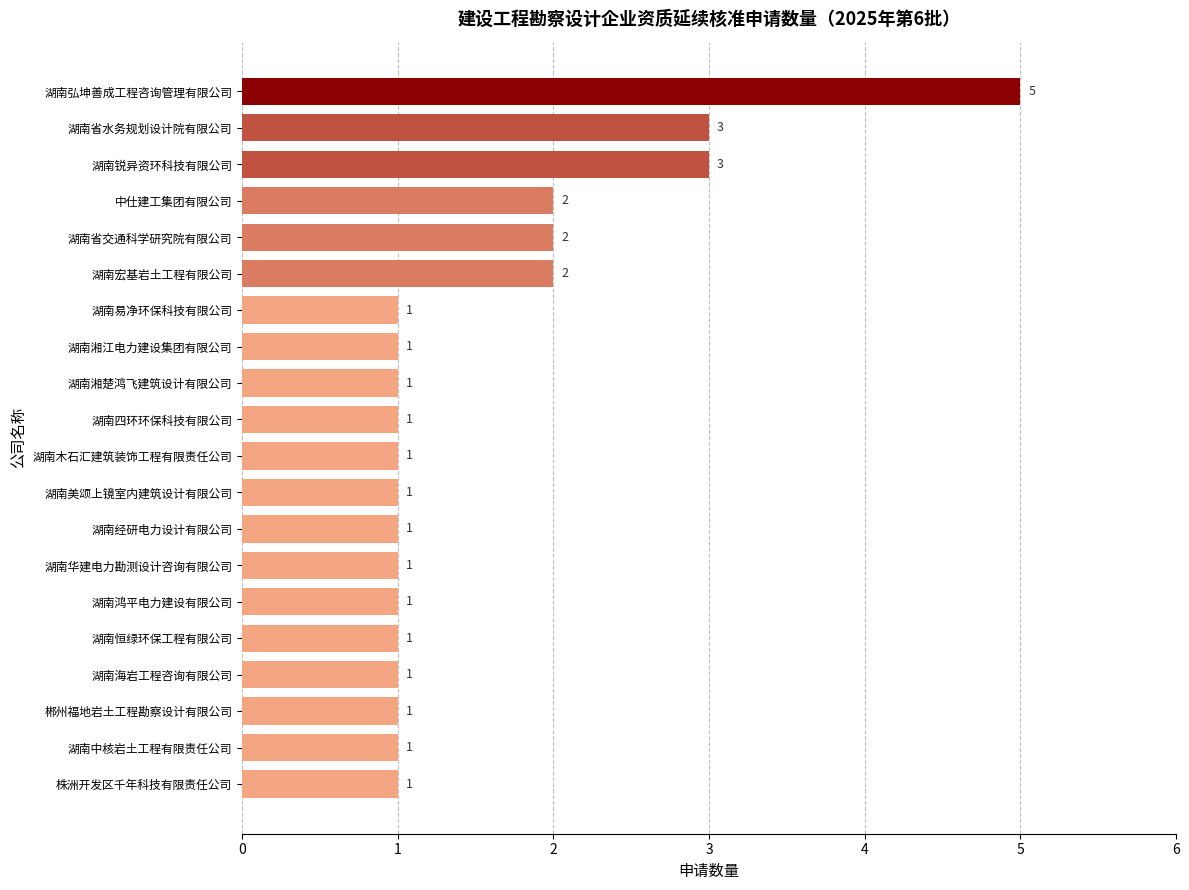

Reading bottom to top, list all the values displayed in this chart.

株洲开发区千年科技有限责任公司=1	湖南中核岩土工程有限责任公司=1	郴州福地岩土工程勘察设计有限公司=1	湖南海岩工程咨询有限公司=1	湖南恒绿环保工程有限公司=1	湖南鸿平电力建设有限公司=1	湖南华建电力勘测设计咨询有限公司=1	湖南经研电力设计有限公司=1	湖南美颂上镜室内建筑设计有限公司=1	湖南木石汇建筑装饰工程有限责任公司=1	湖南四环环保科技有限公司=1	湖南湘楚鸿飞建筑设计有限公司=1	湖南湘江电力建设集团有限公司=1	湖南易净环保科技有限公司=1	湖南宏基岩土工程有限公司=2	湖南省交通科学研究院有限公司=2	中仕建工集团有限公司=2	湖南锐异资环科技有限公司=3	湖南省水务规划设计院有限公司=3	湖南弘坤善成工程咨询管理有限公司=5